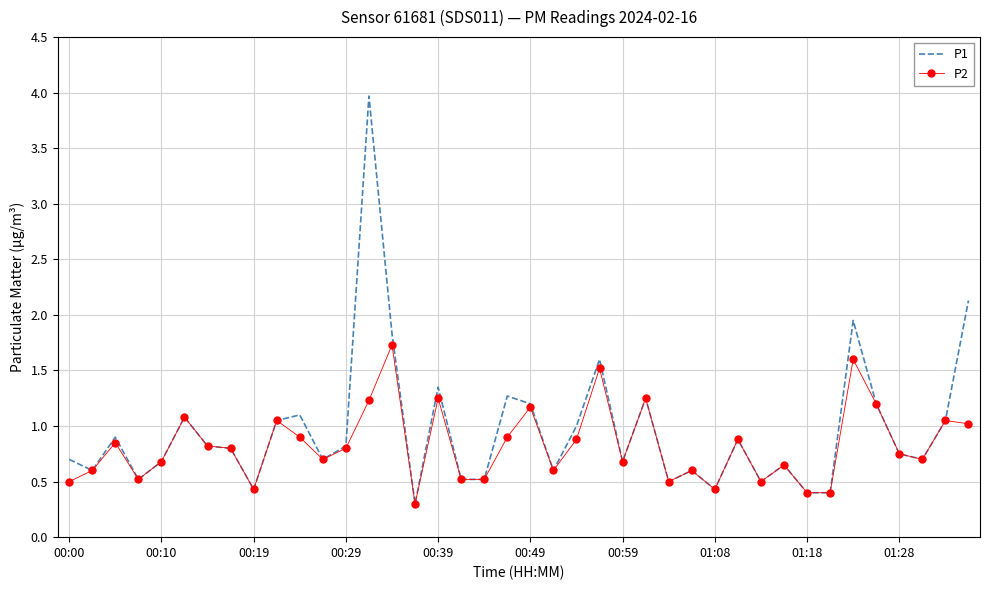

What is the minimum value for P2?

0.3